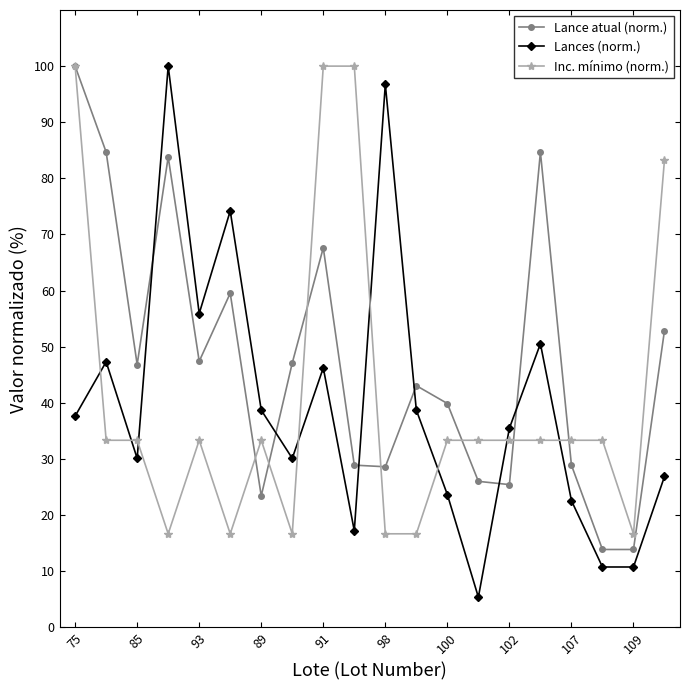

How many values in the Lance atual (norm.) series are below 46?

10